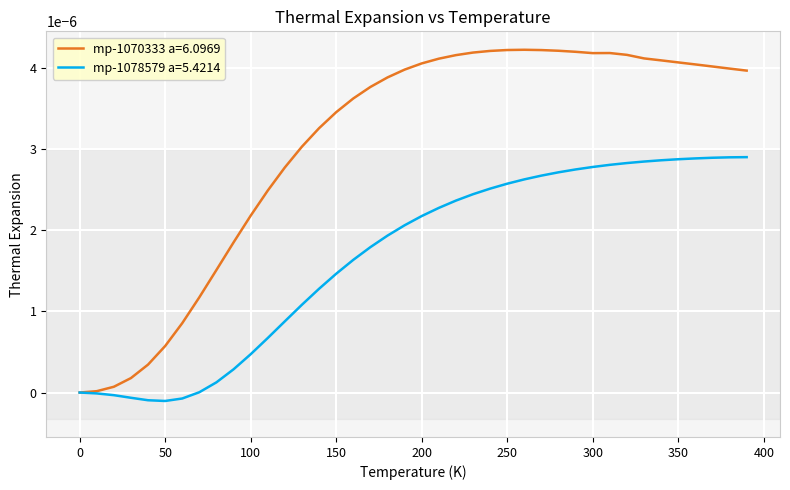

What are all the series names shown in the legend?

mp-1070333 a=6.0969, mp-1078579 a=5.4214